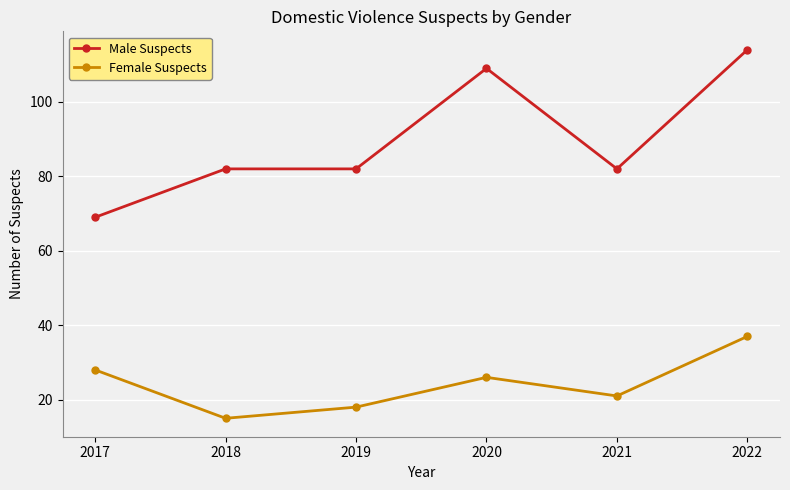

Count the number of data series in this chart.

2